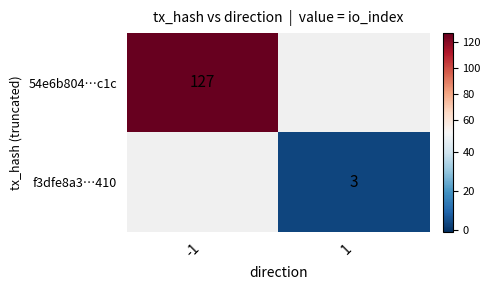

The value of 54e6b804…c1c at -1 is 178. True or false?

False